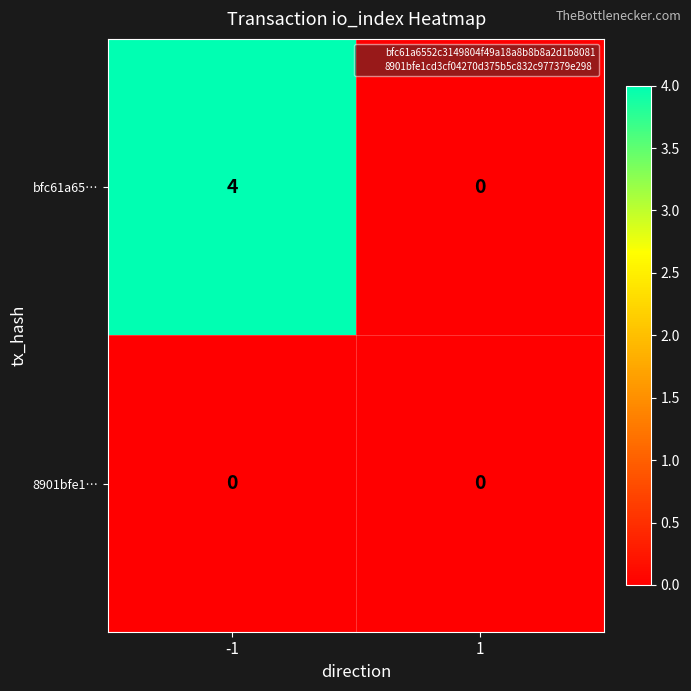

How many distinct data groups are displayed?

2